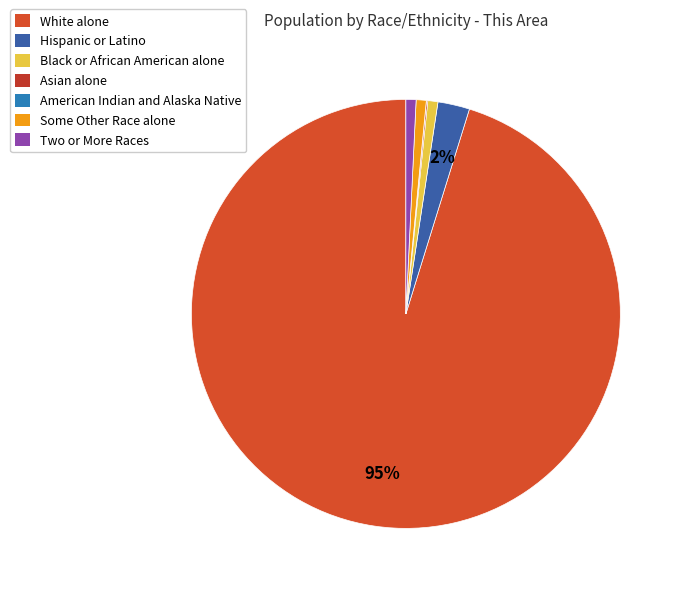

What is the smallest slice in the pie chart?

American Indian and Alaska Native